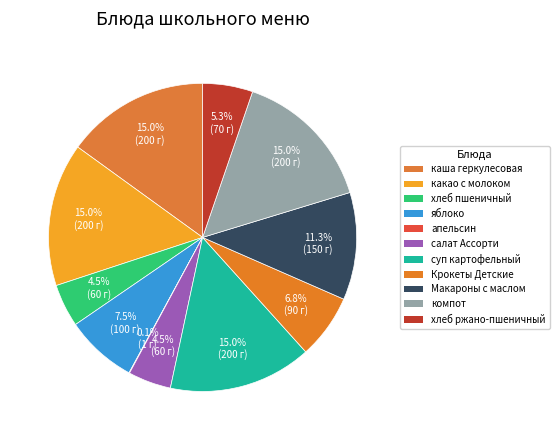

To the nearest percent, what portion does хлеб пшеничный represent?

5%